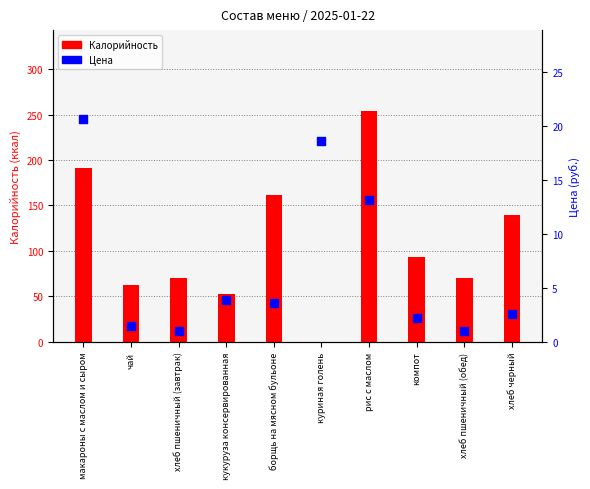

What is the total value across all series at компот?

95.2